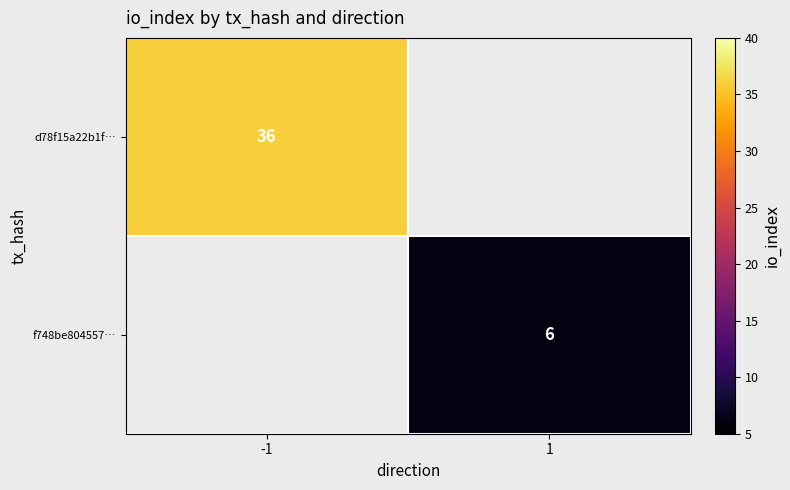

What is the minimum value shown in the chart?

6.0